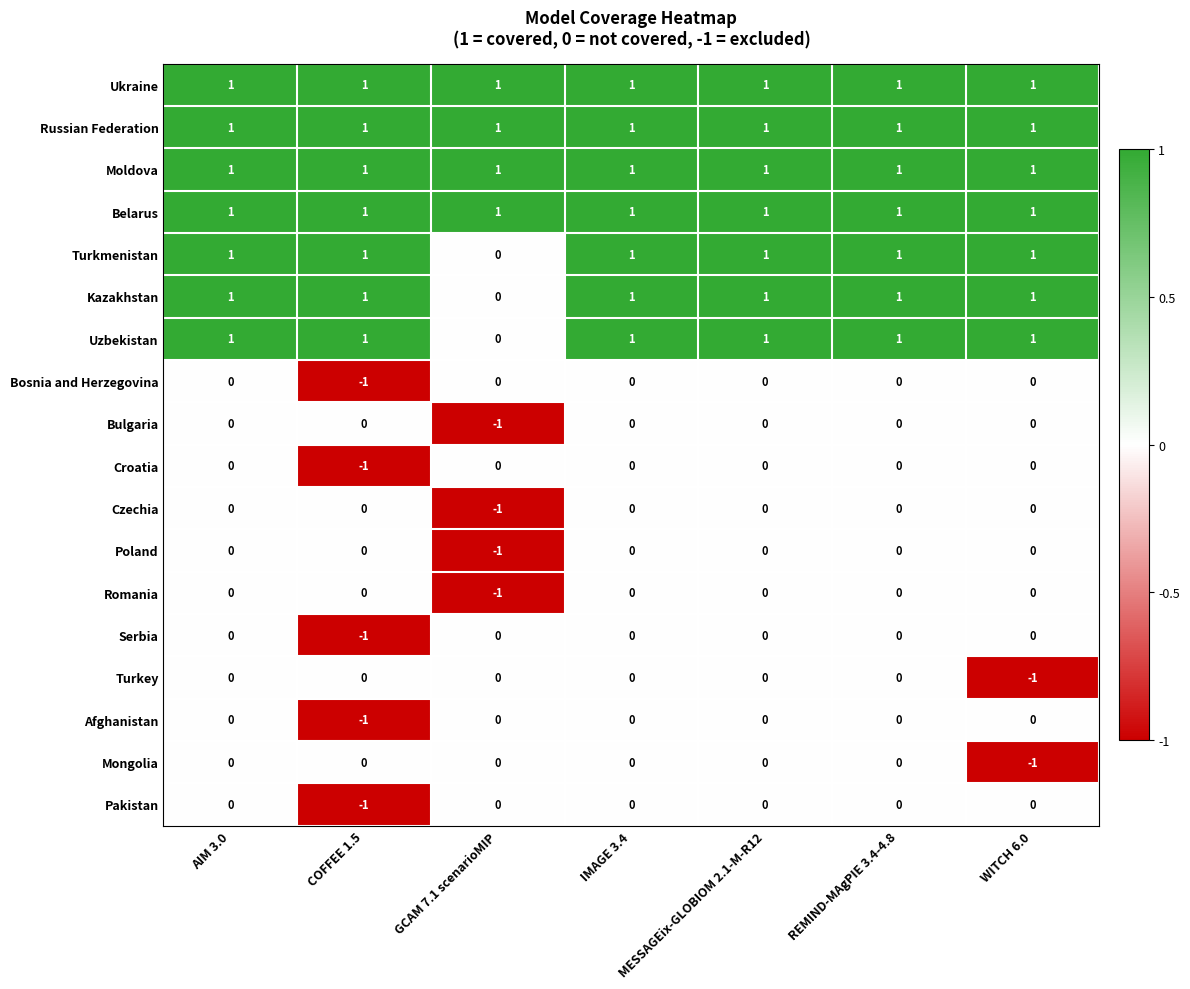

Count the Bosnia and Herzegovina values in the range 0 to 1.

6